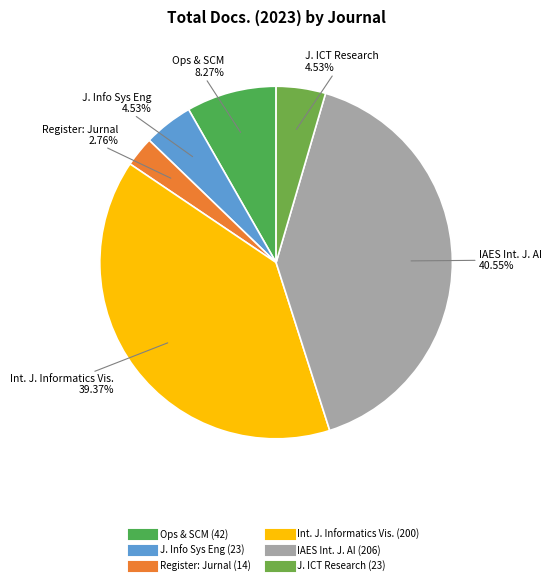

How many segments does this pie chart have?

6